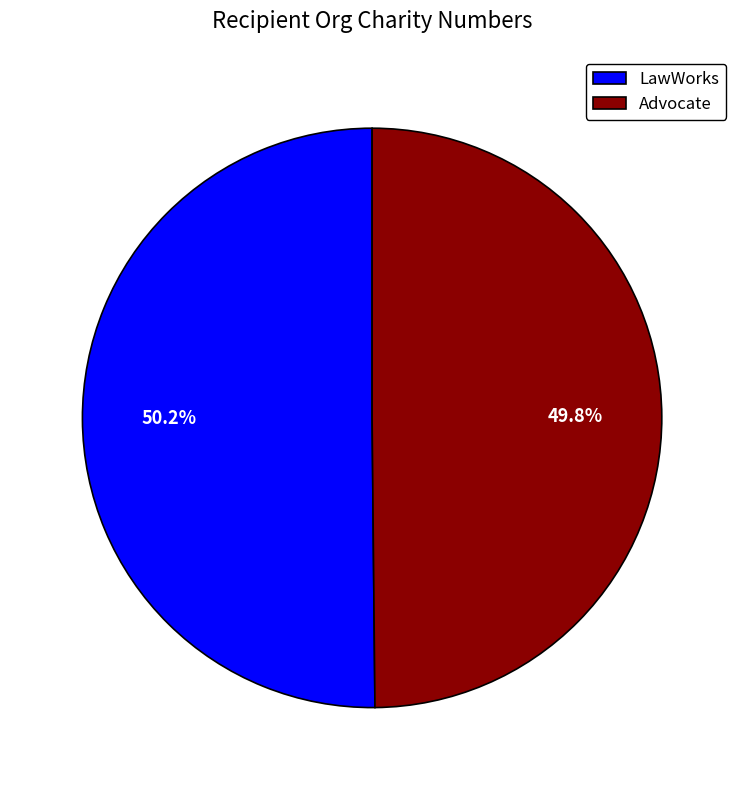

What percentage do Advocate and LawWorks together represent?

100.0%